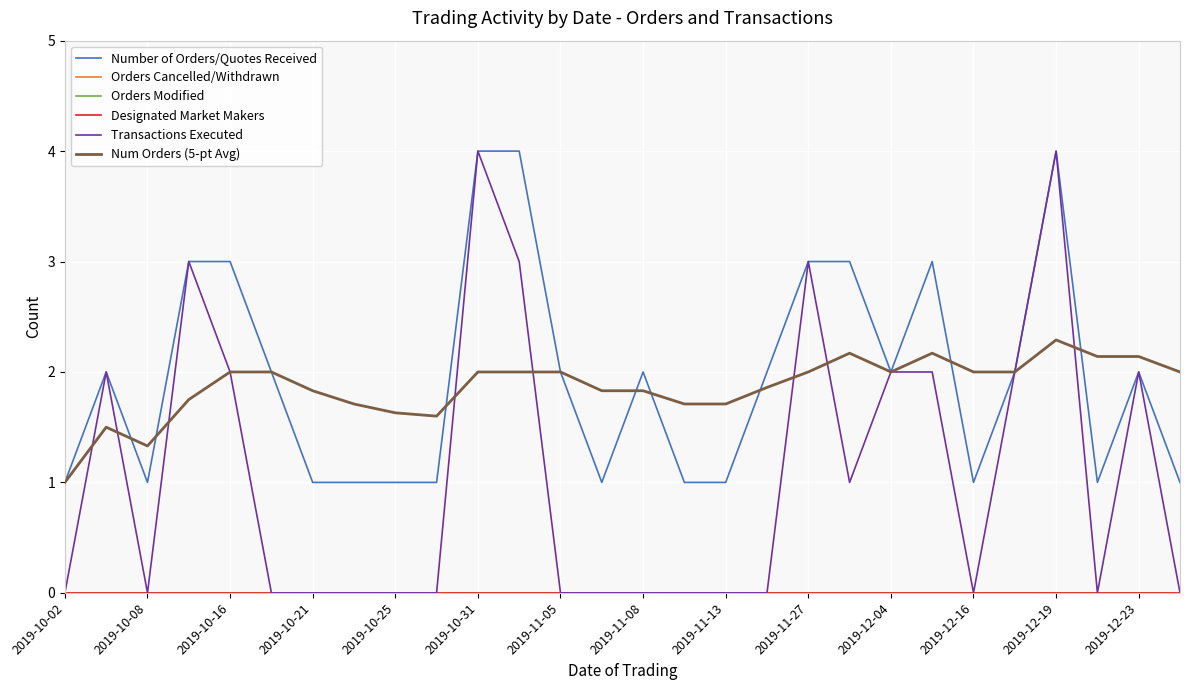

True or false: Num Orders (5-pt Avg) and Designated Market Makers intersect in this chart.

False